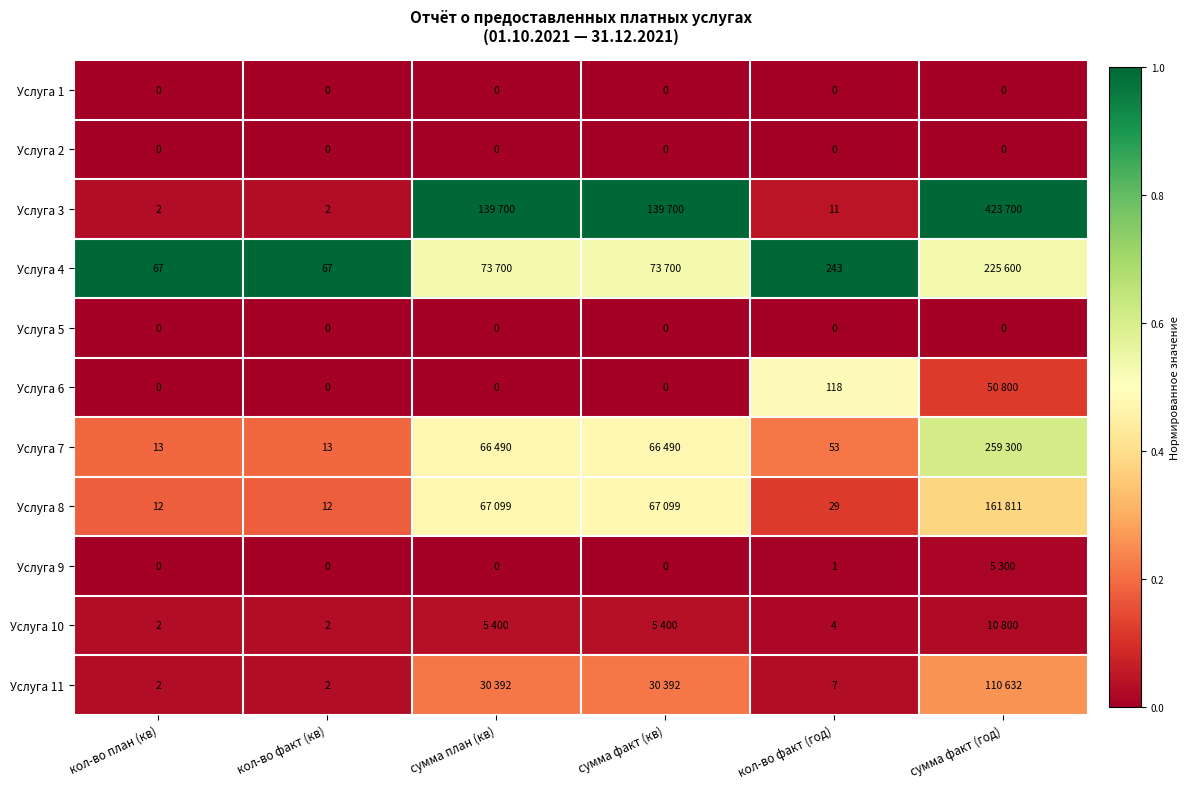

Is the value of Услуга 6 at кол-во факт (год) greater than the value of Услуга 5 at кол-во план (кв)?

Yes